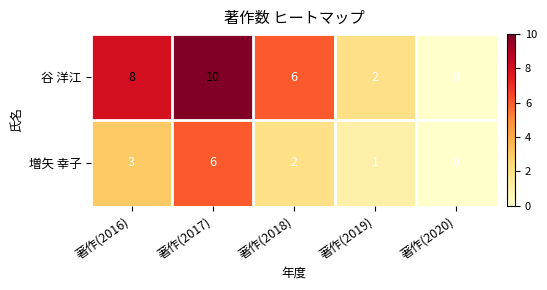

Which series has the widest spread of values?

谷 洋江